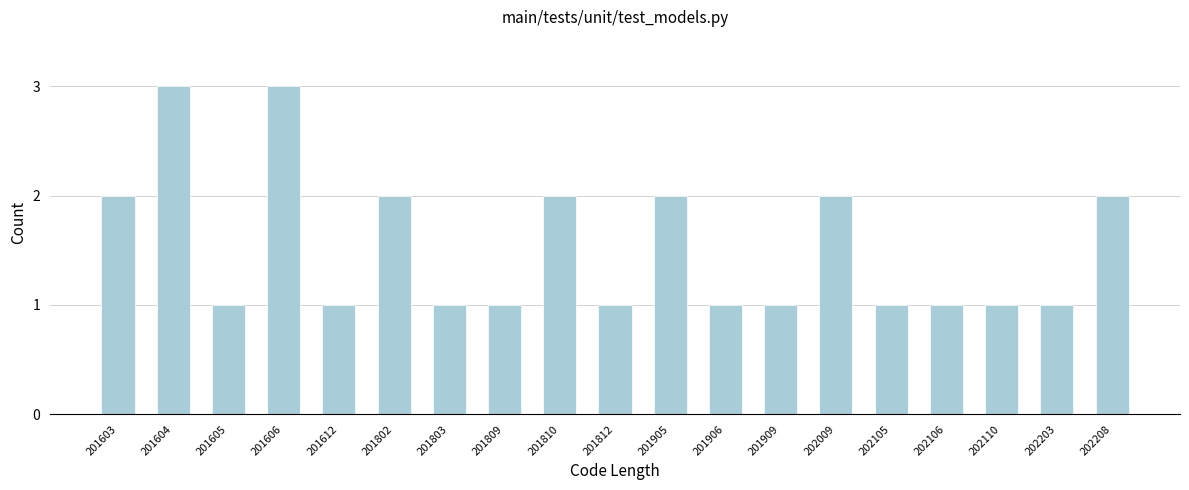

Reading right to left, what are all the values shown in this chart?

2	1	1	1	1	2	1	1	2	1	2	1	1	2	1	3	1	3	2